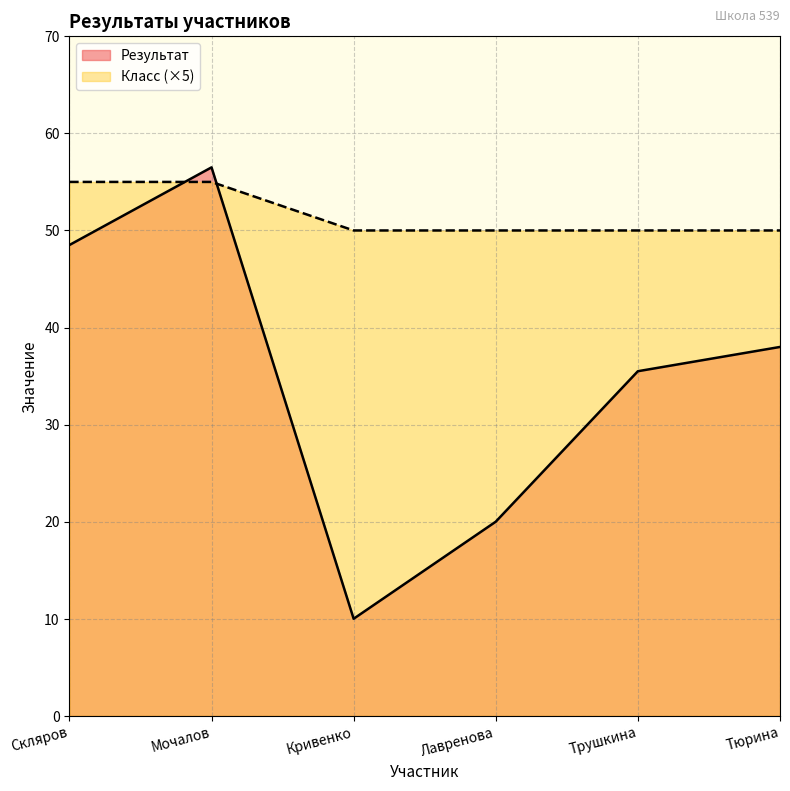

True or false: Результат and Класс cross at least once.

True